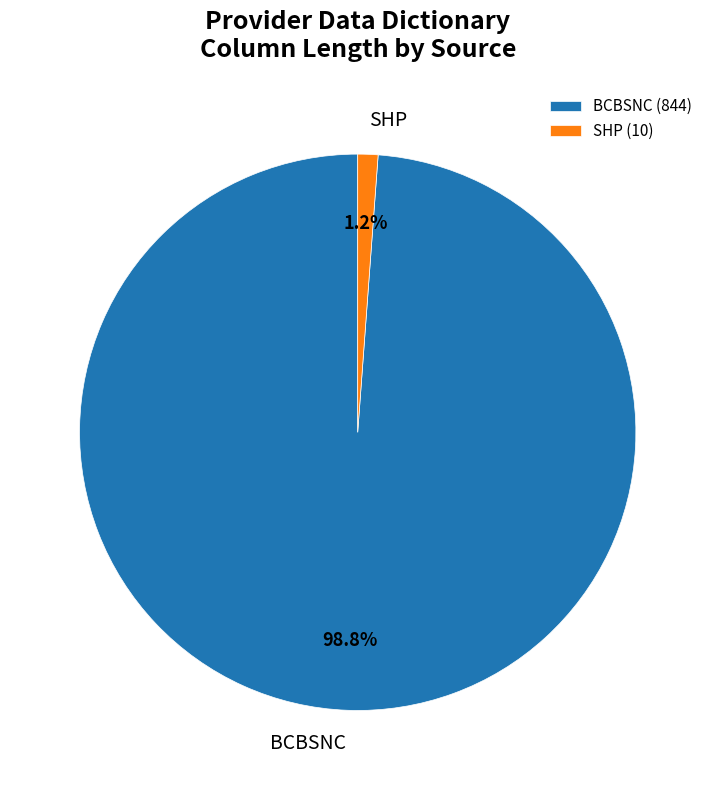

Does any single category account for the majority?

Yes